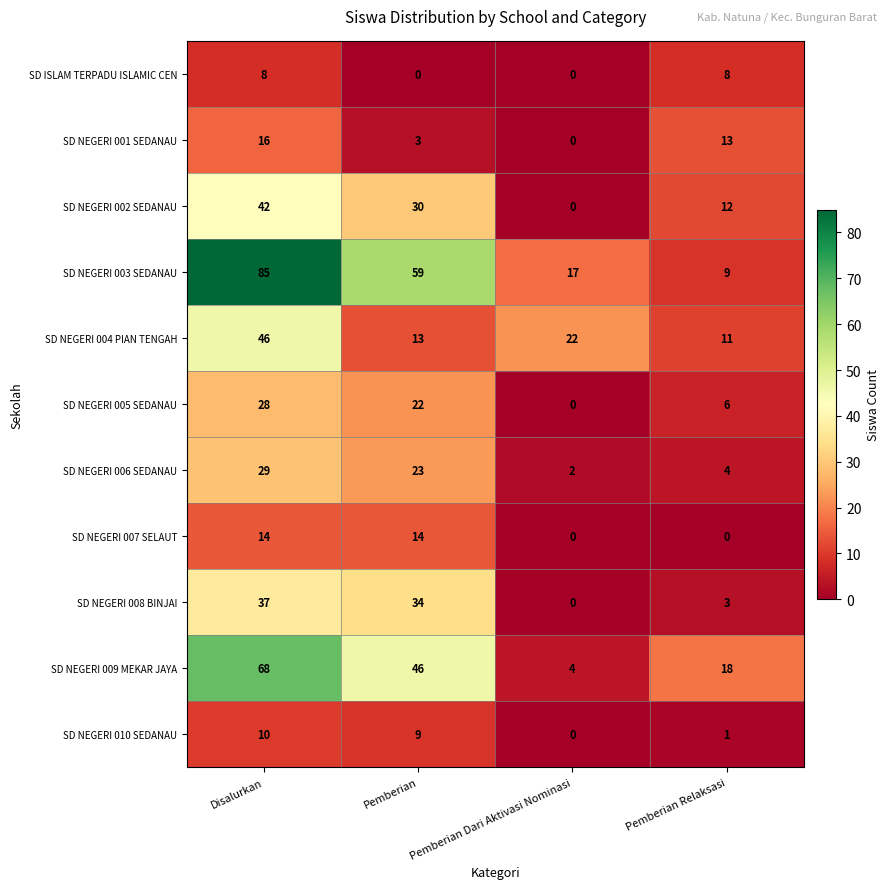

What is the difference between the highest and lowest values at Pemberian Relaksasi?

18